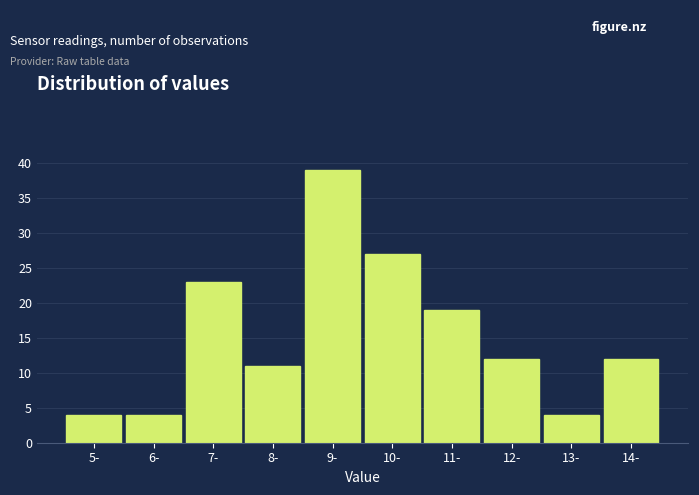

Reading left to right, what are all the values shown in this chart?

5-=4	6-=4	7-=23	8-=11	9-=39	10-=27	11-=19	12-=12	13-=4	14-=12